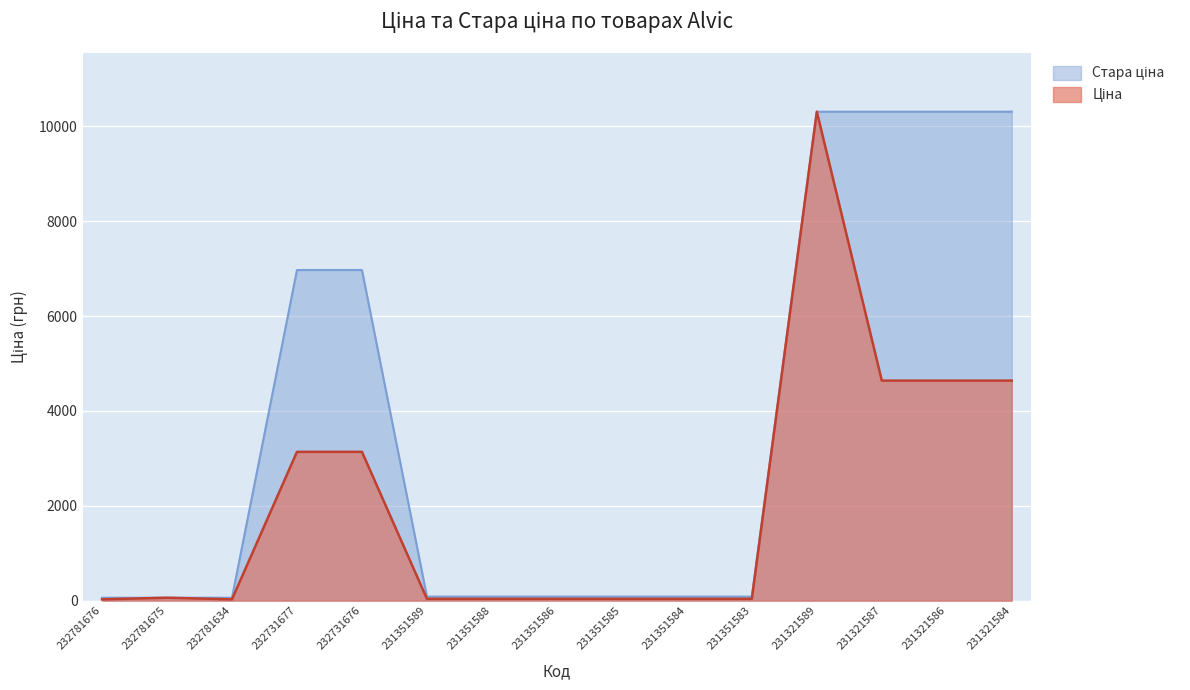

At how many categories does at least one series exceed 5883?

6